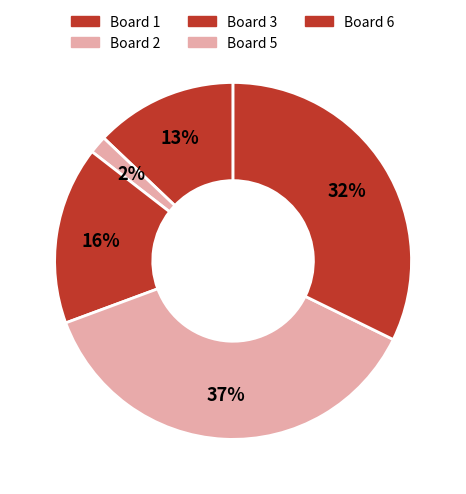

Count the number of slices in the pie.

5